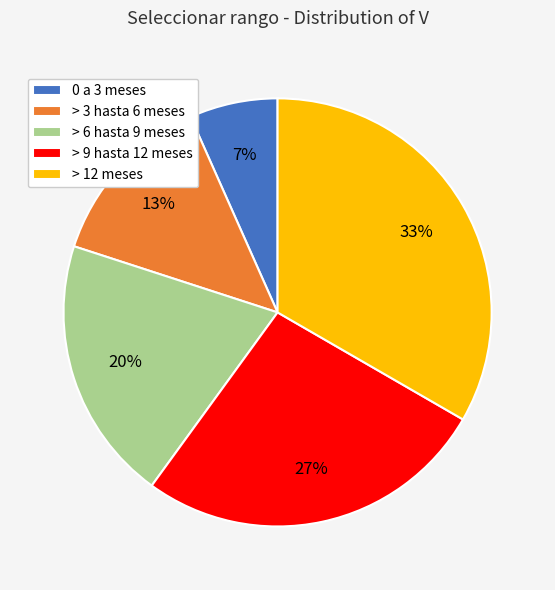

How many slices are in this pie chart?

5